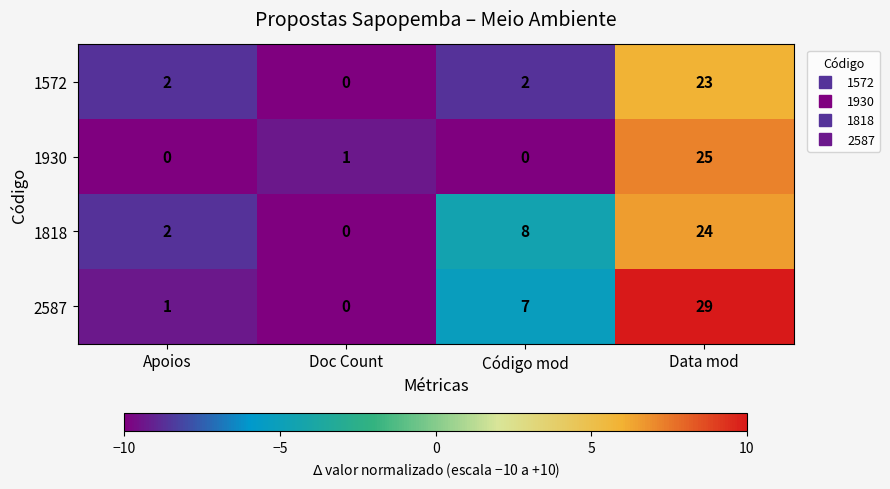

Which series has the largest total across all categories?

2587